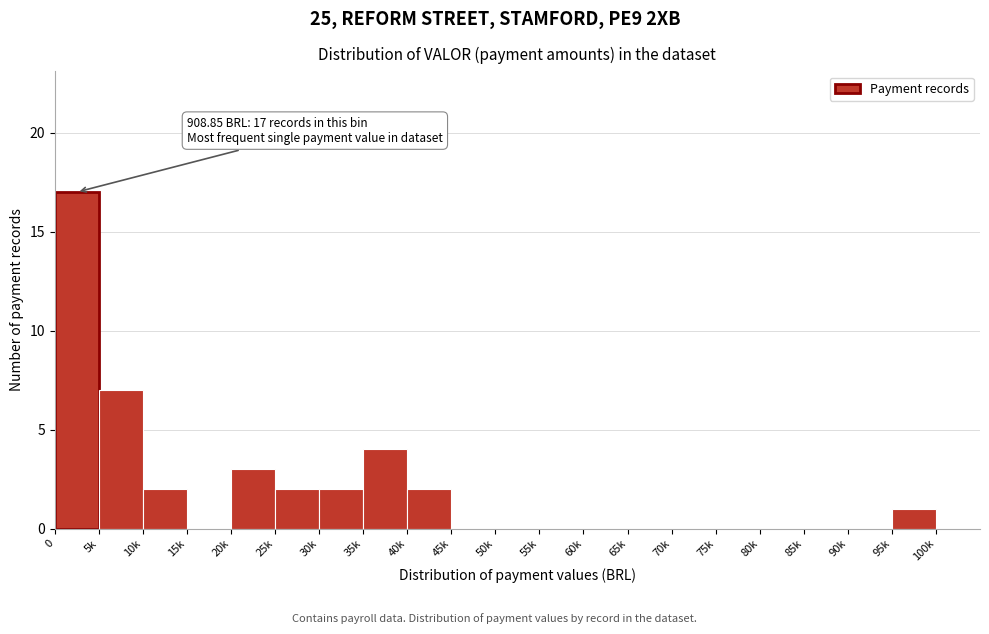

Reading left to right, transcribe all the data shown in this chart.

0=17	5k=7	10k=2	15k=0	20k=3	25k=2	30k=2	35k=4	40k=2	45k=0	50k=0	55k=0	60k=0	65k=0	70k=0	75k=0	80k=0	85k=0	90k=0	95k=1